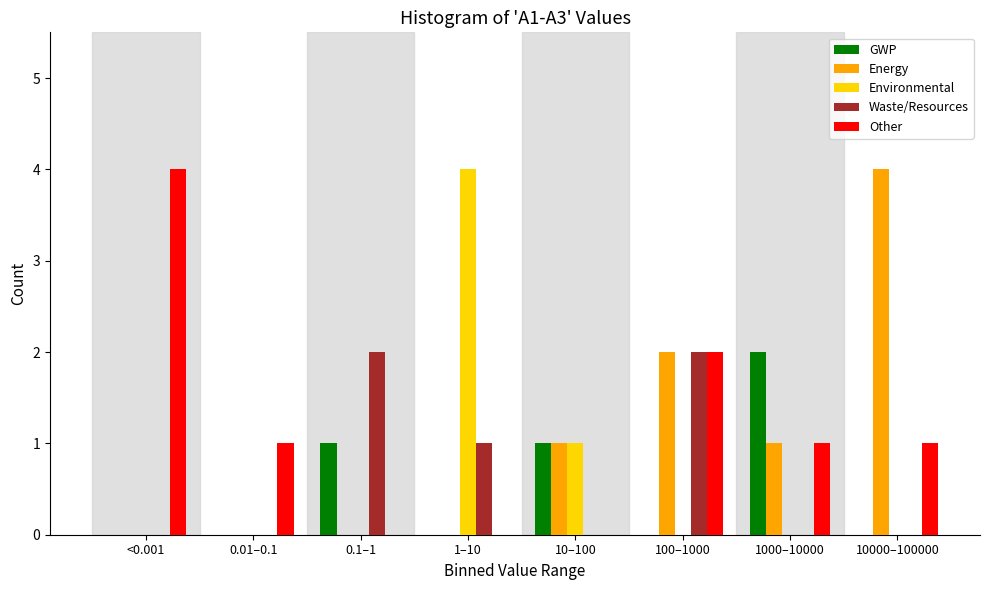

What is the maximum value shown in the chart?

4